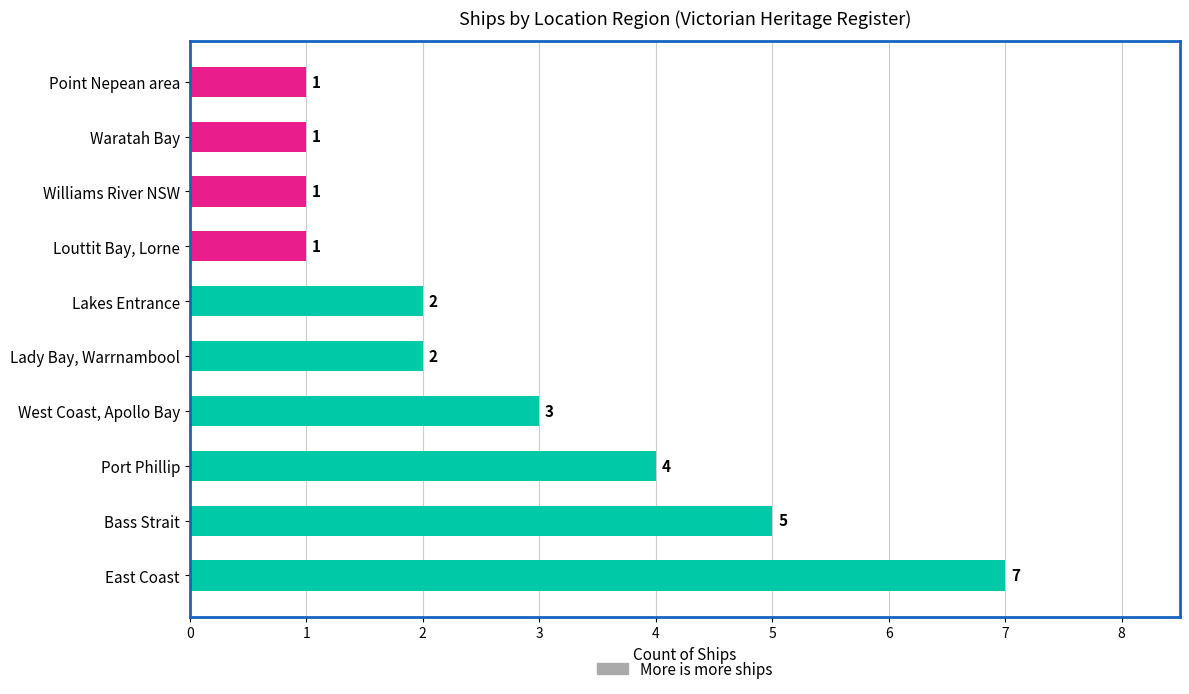

Reading top to bottom, what are all the values shown in this chart?

Point Nepean area=1	Waratah Bay=1	Williams River NSW=1	Louttit Bay, Lorne=1	Lakes Entrance=2	Lady Bay, Warrnambool=2	West Coast, Apollo Bay=3	Port Phillip=4	Bass Strait=5	East Coast=7